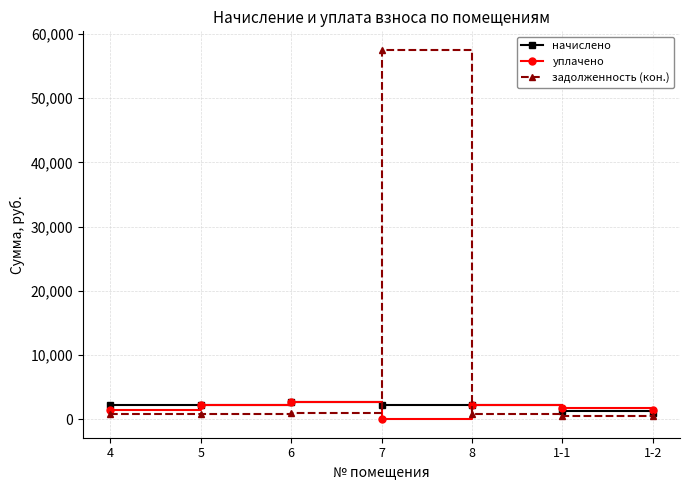

Which series changed the most between 7 and 1-2?

задолженность (кон.)